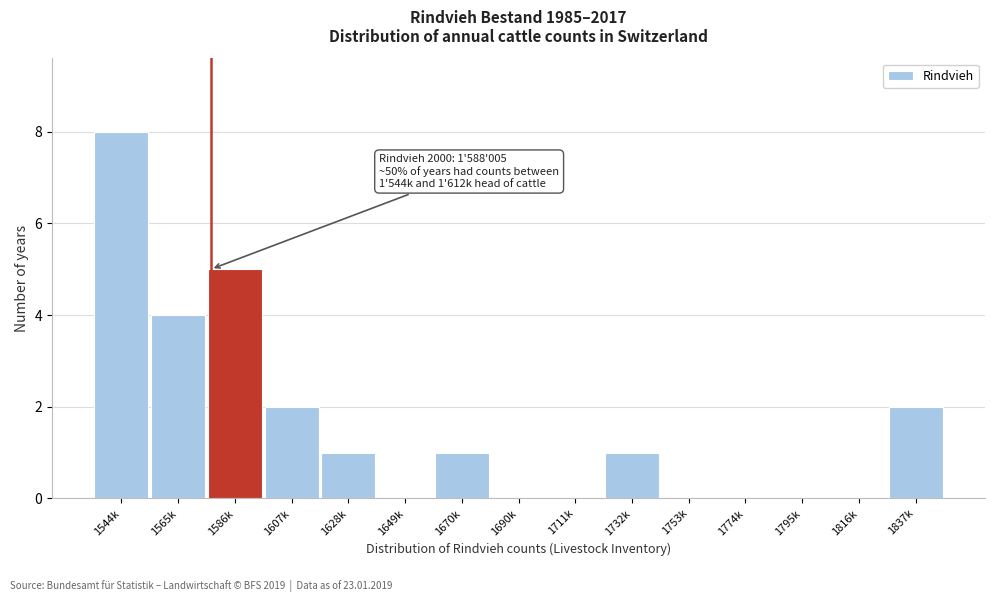

Reading left to right, extract all data points from this chart.

1544k=8	1565k=4	1586k=5	1607k=2	1628k=1	1649k=0	1670k=1	1690k=0	1711k=0	1732k=1	1753k=0	1774k=0	1795k=0	1816k=0	1837k=2